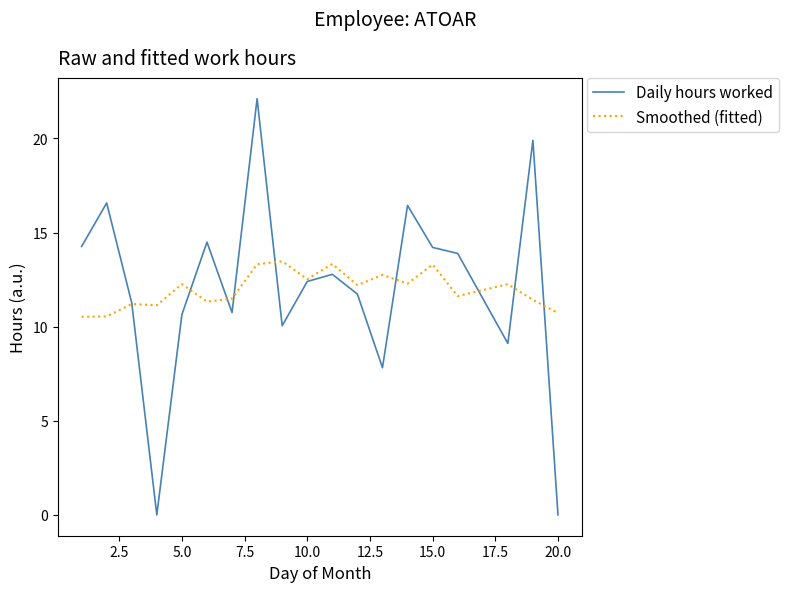

What is the highest value of the Daily hours worked series?

22.1